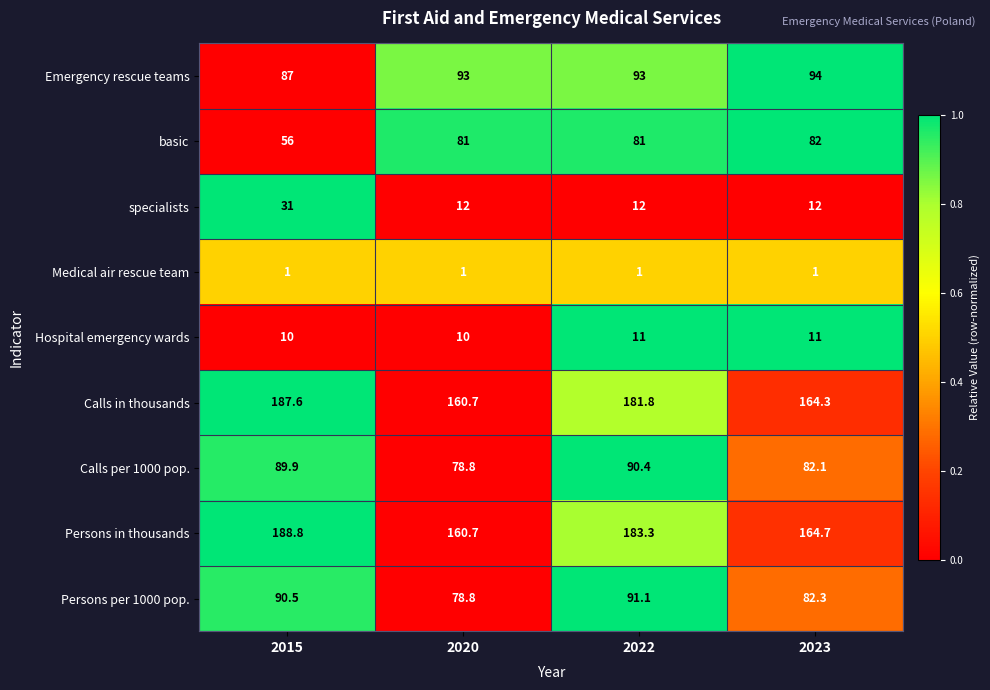

Read the Emergency rescue teams value at 2023.

94.0